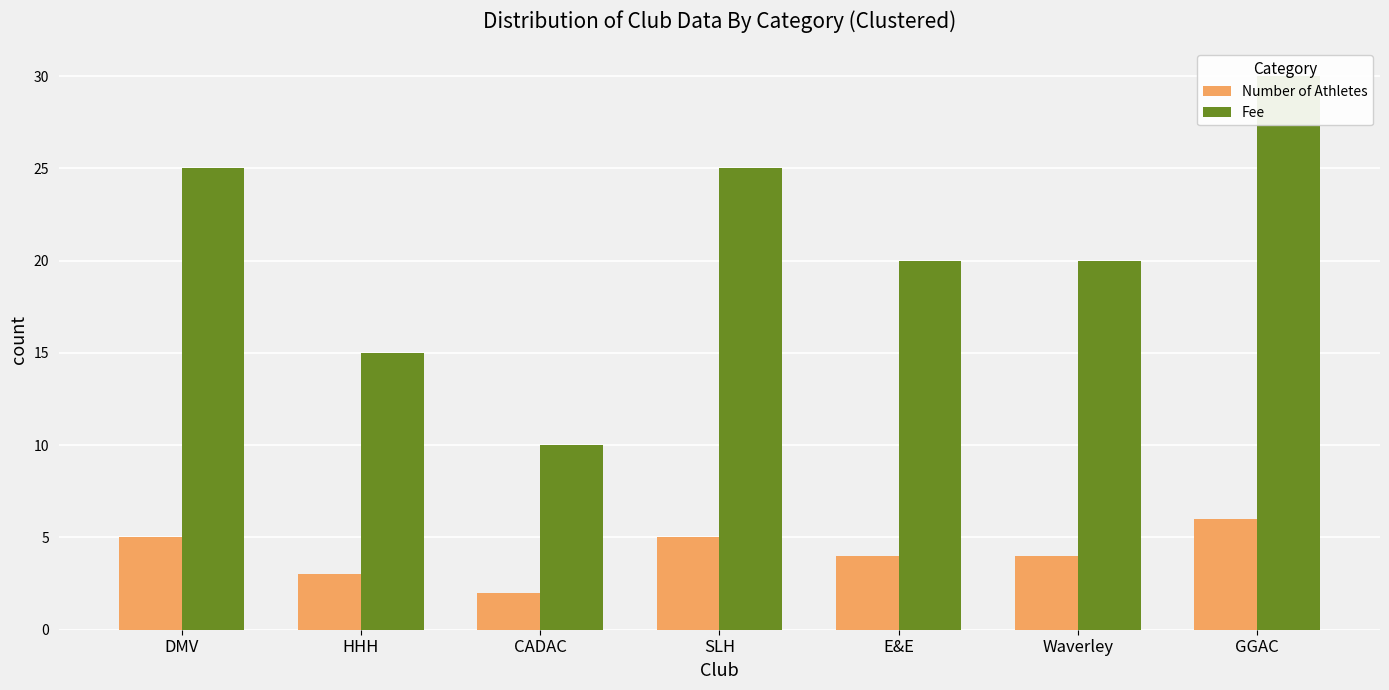

Which series has the largest total across all categories?

Fee